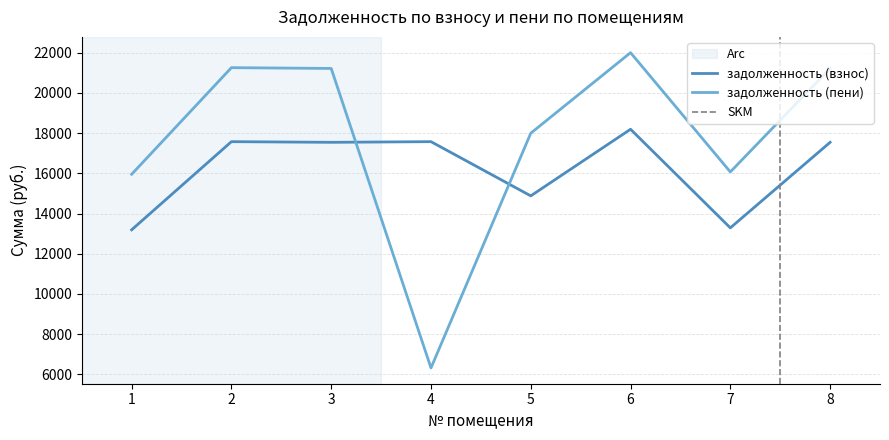

At how many categories does at least one series exceed 6677?

8